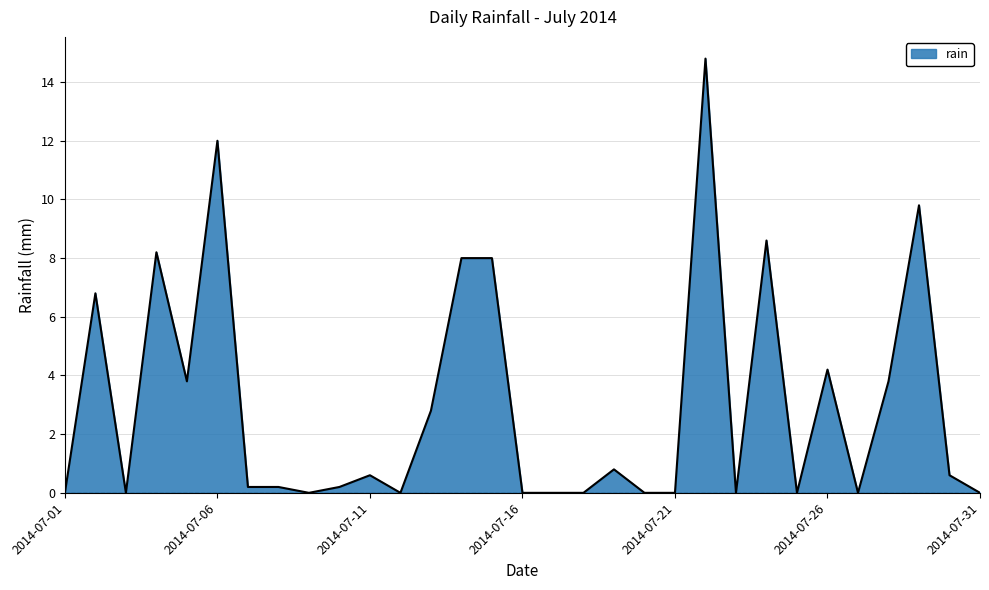

What is the difference between the maximum and minimum values?

14.8